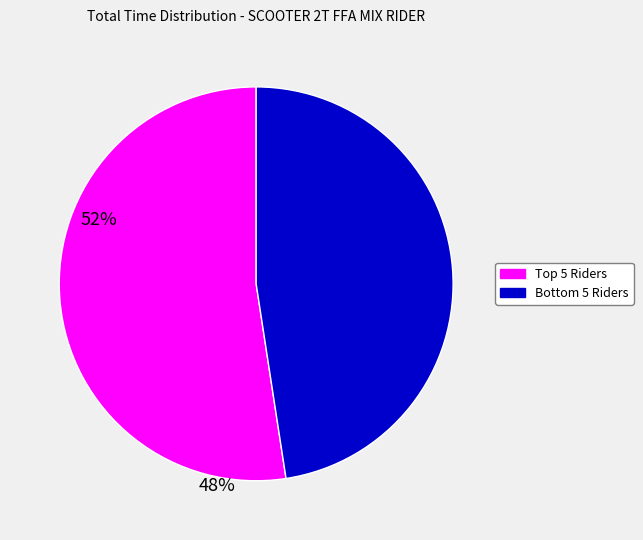

Which category has the biggest portion of the pie?

Top 5 Riders